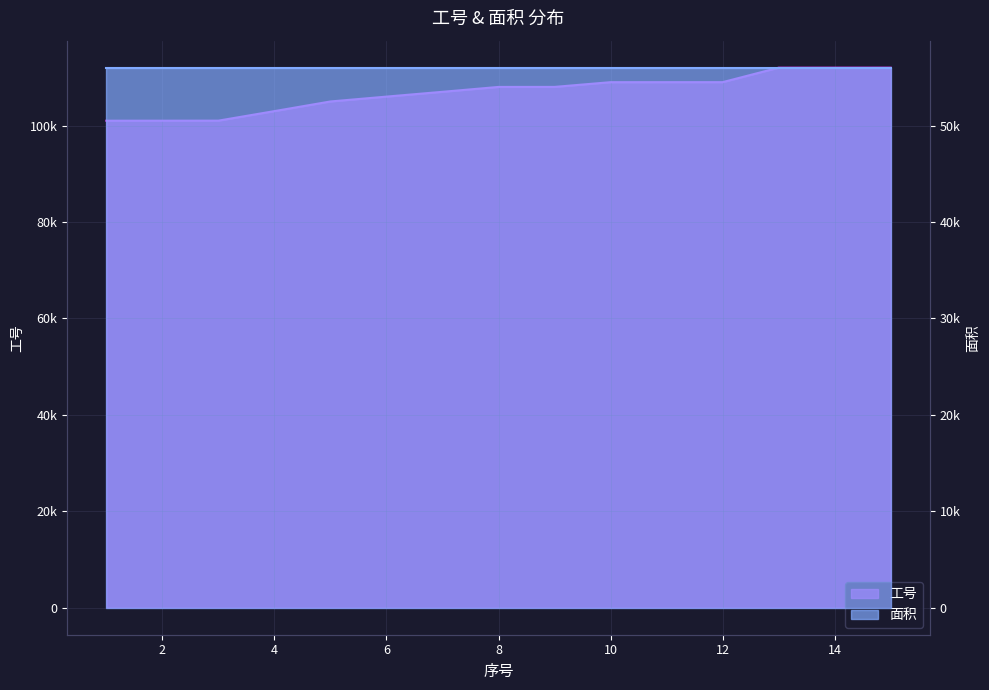

What is the value of the 10th point from the left?

109002